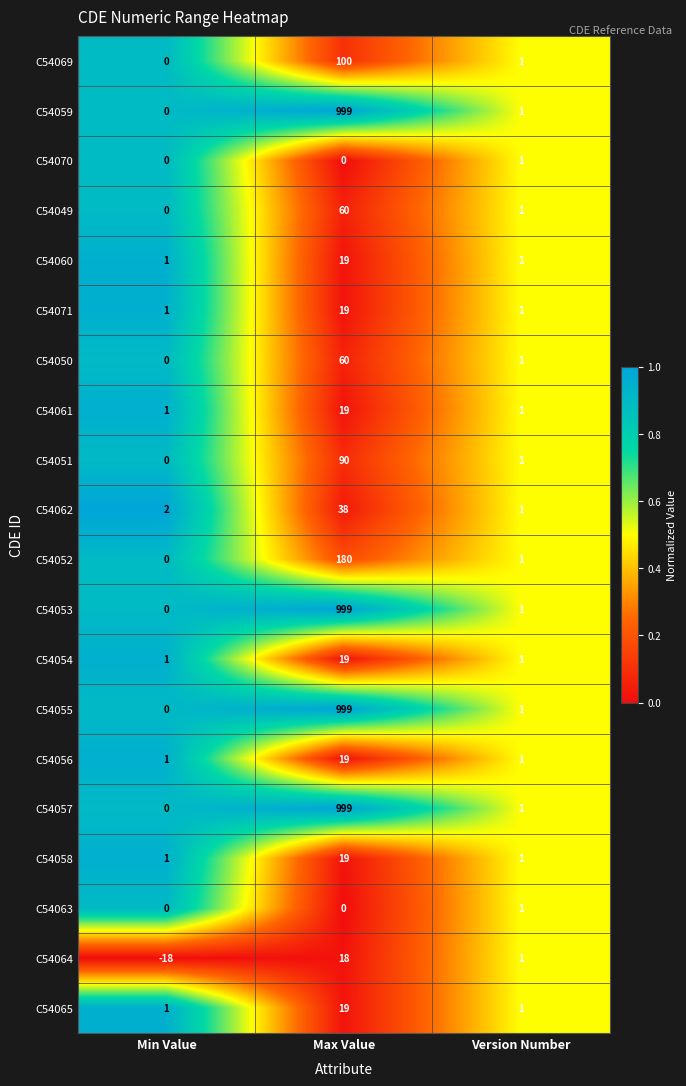

What is the difference between the highest and lowest values at Max Value?

999